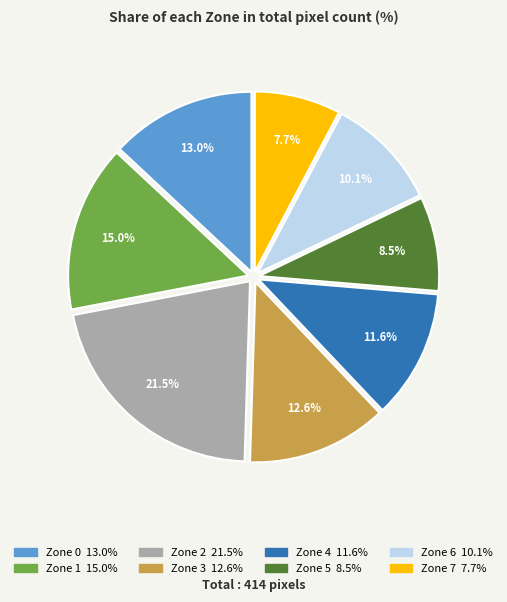

Does any single category account for the majority?

No